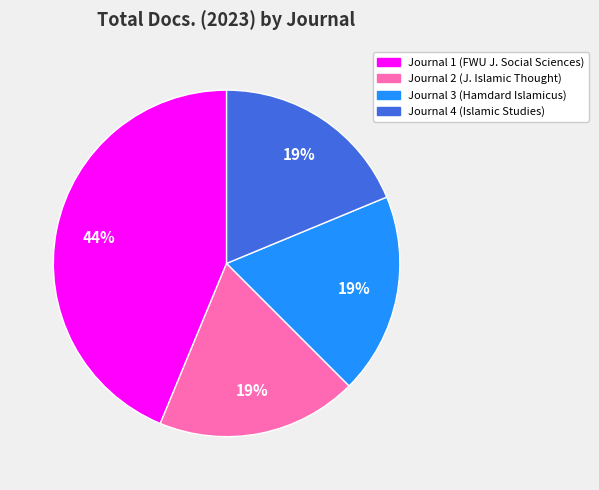

To the nearest percent, what is the difference between the largest and smallest slice percentages?

25%